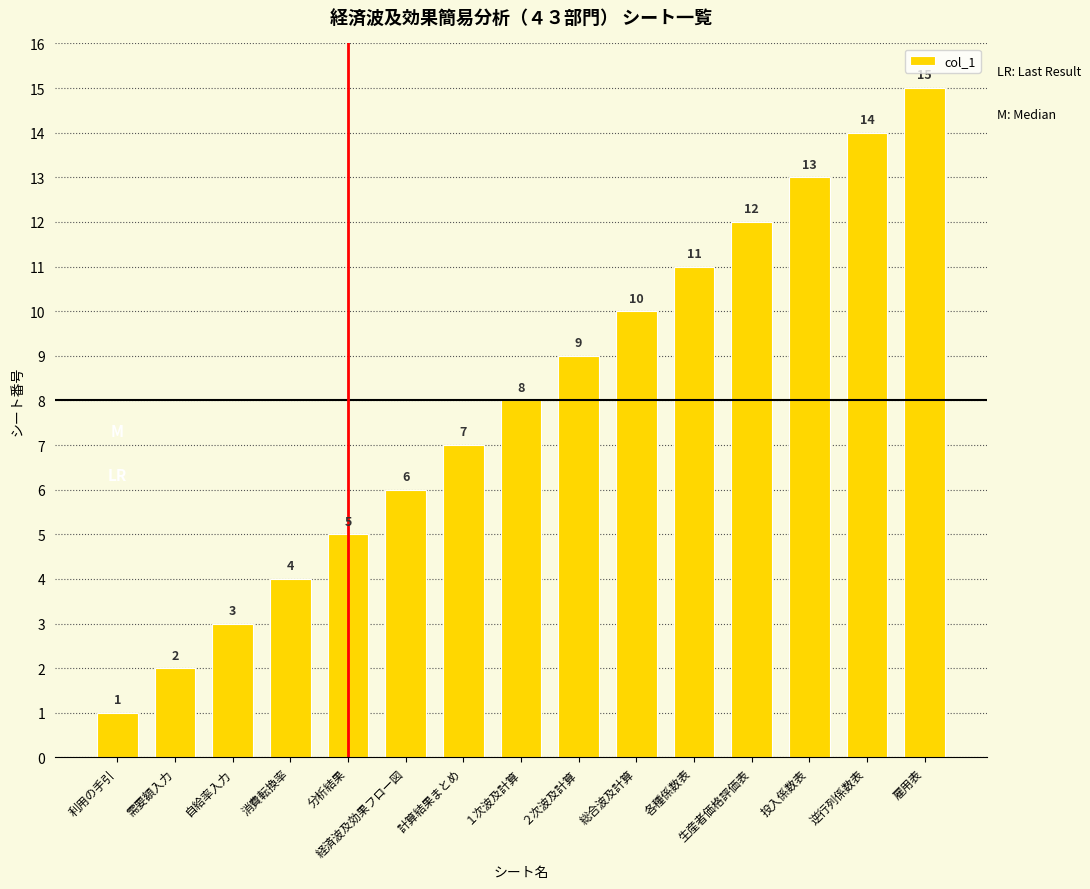

The value at １次波及計算 is 12. True or false?

False